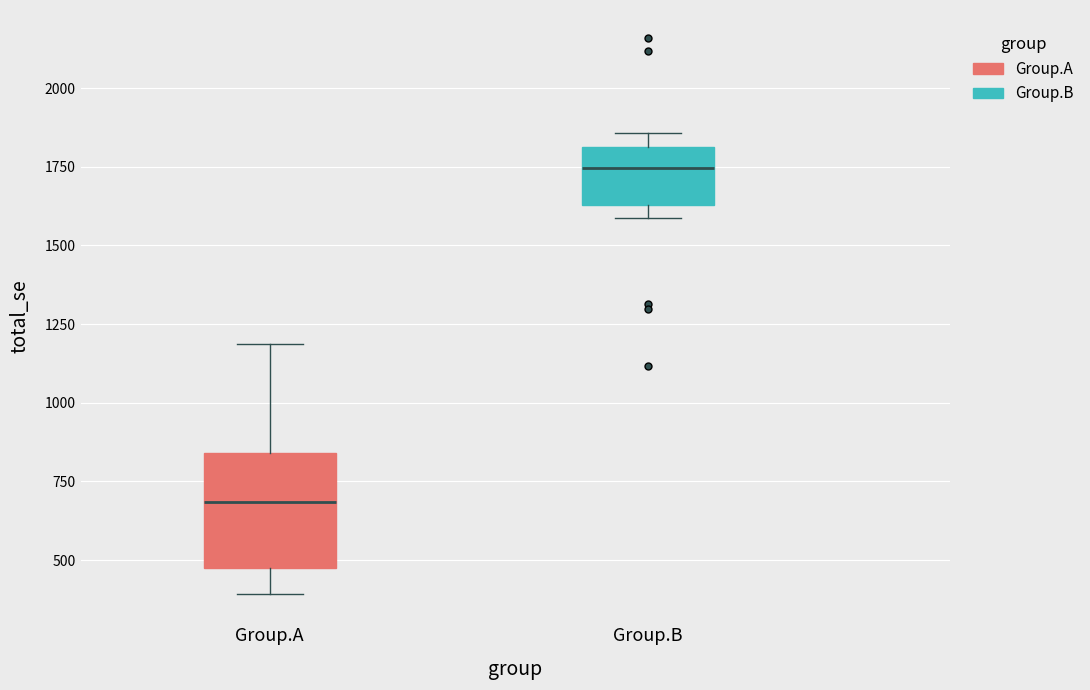

Which box has the lowest median line?

Group.A